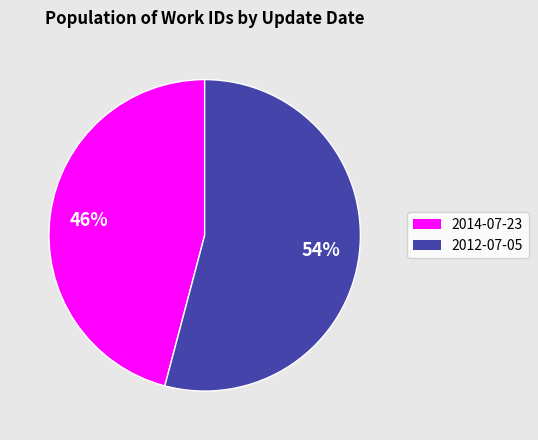

Combined, do 2012-07-05 and 2014-07-23 account for over 50%?

Yes